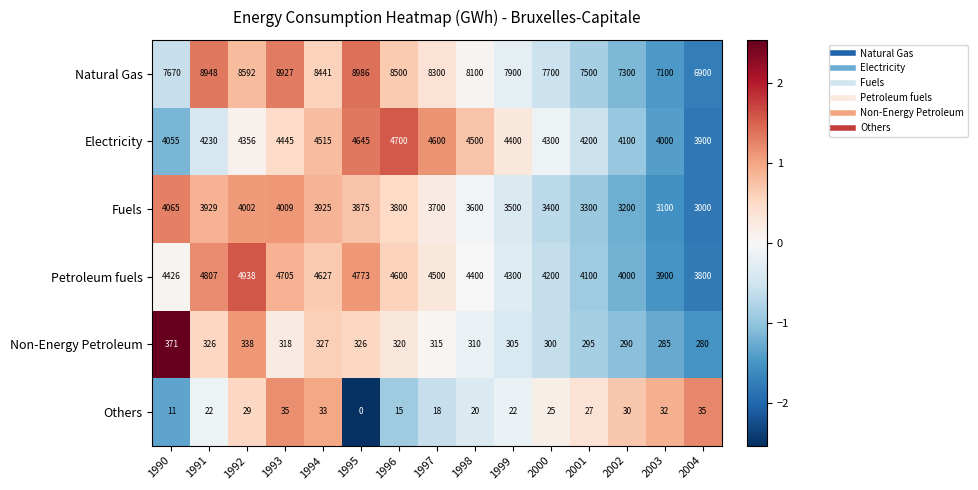

Rank the series by their maximum value, from highest to lowest.

Natural Gas, Petroleum fuels, Electricity, Fuels, Non-Energy Petroleum, Others